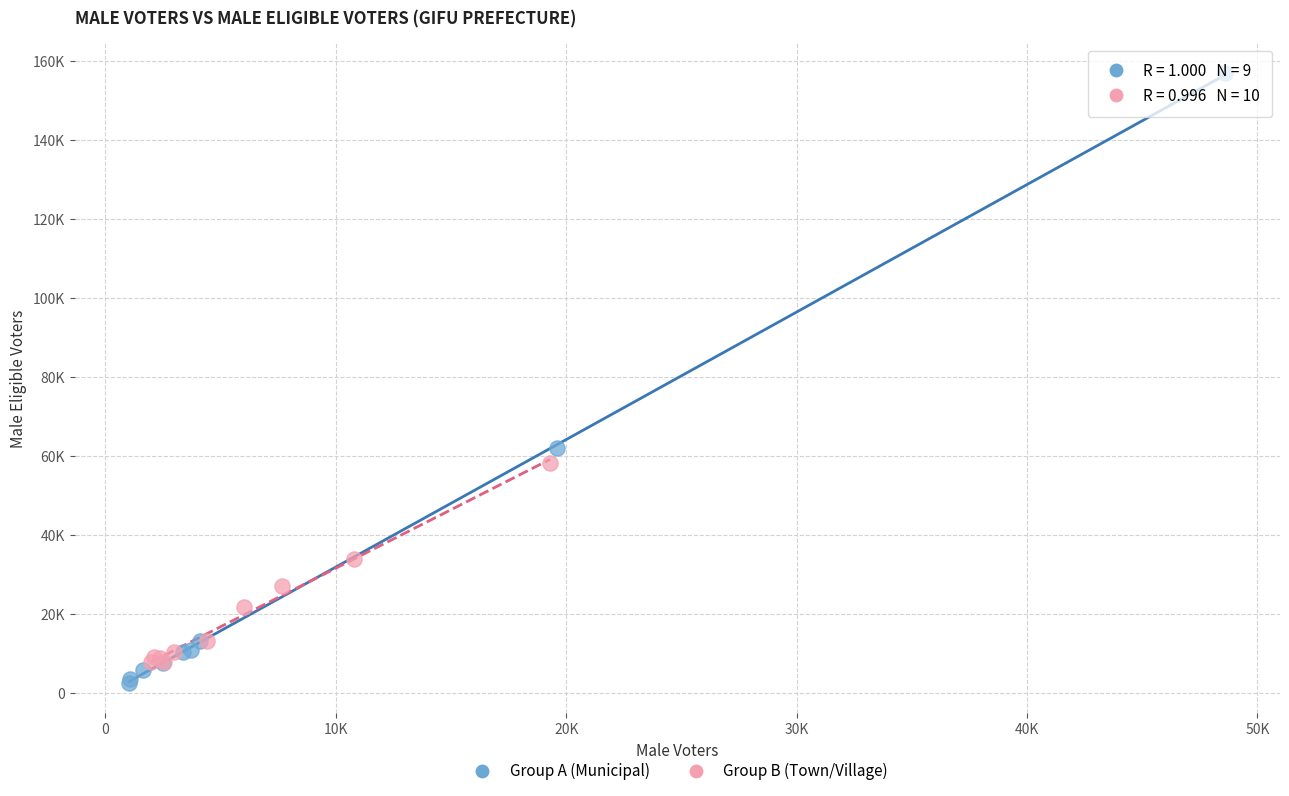

Which series reaches the minimum Y coordinate?

Group A (Municipal)